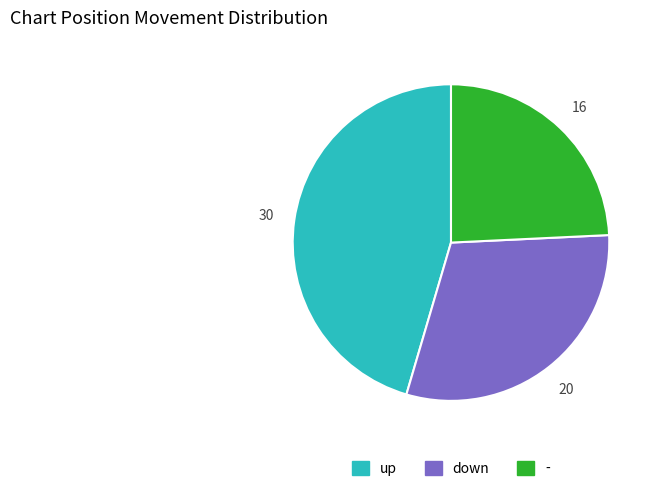

How many slices are in this pie chart?

3